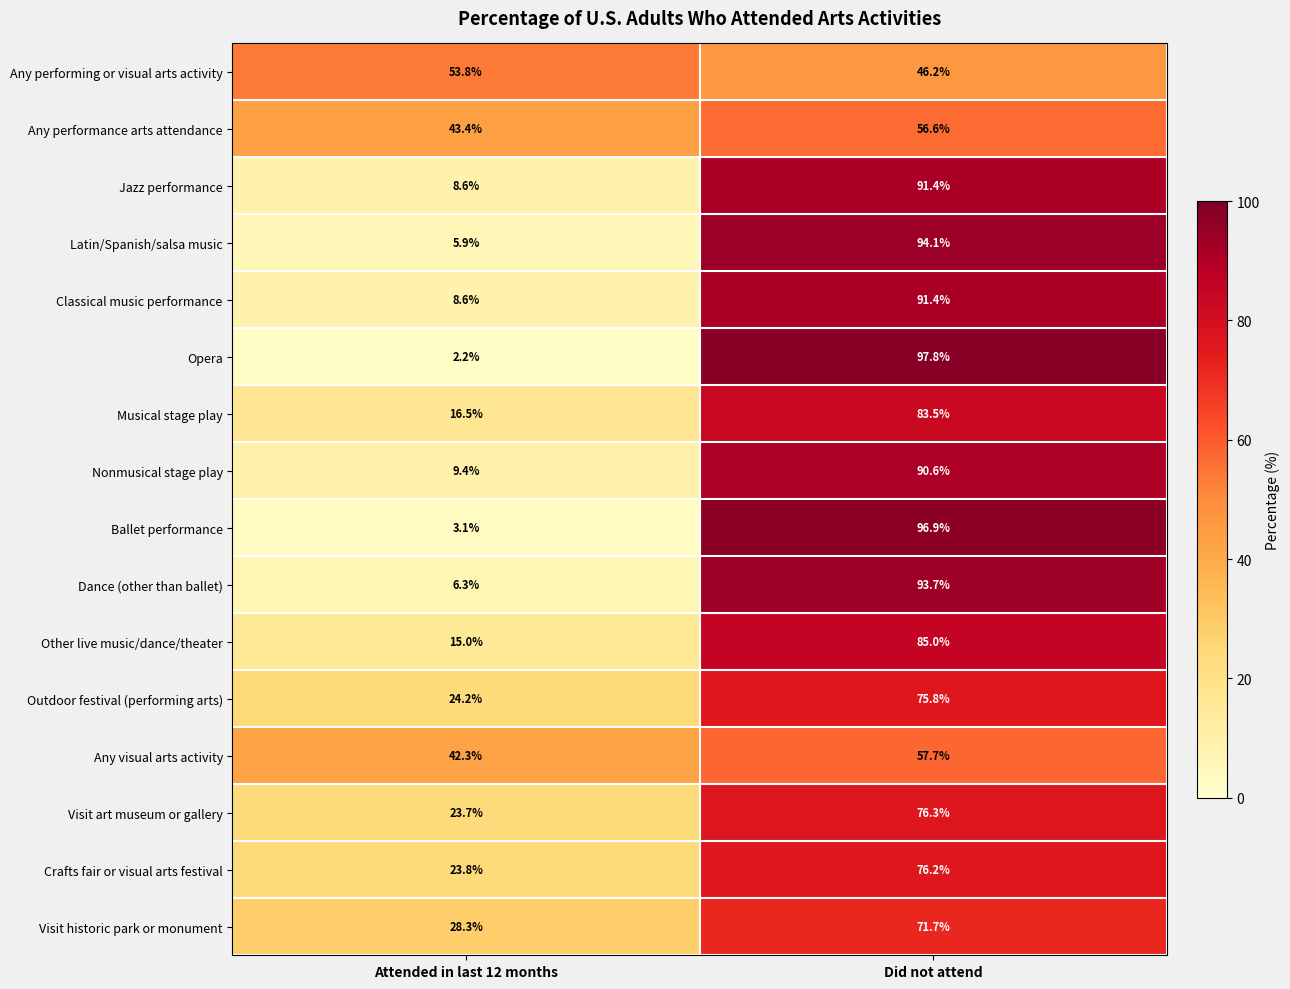

At how many categories does at least one series exceed 62?

1